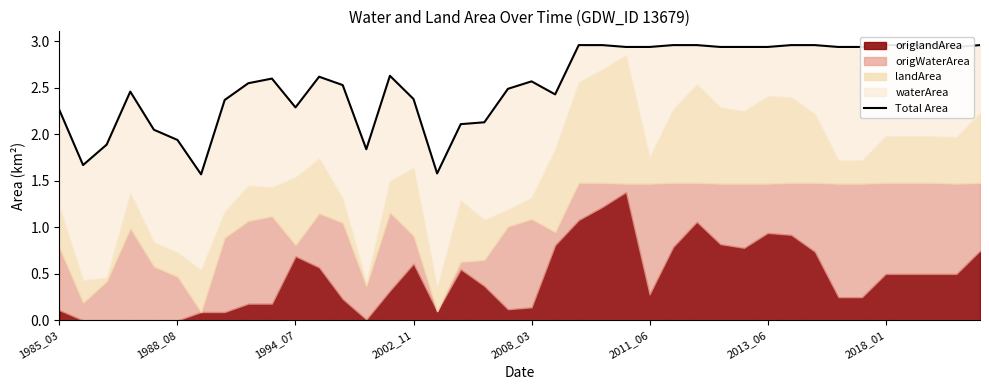

At which label does the data first exceed 2?

1985_03